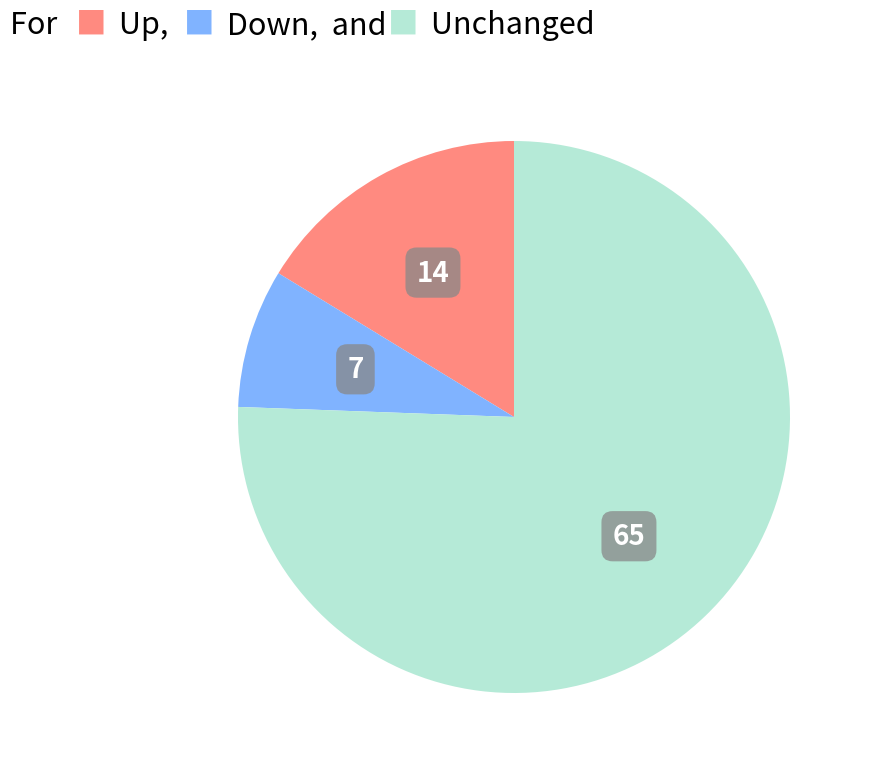

Is there any slice that represents more than half of the pie?

Yes